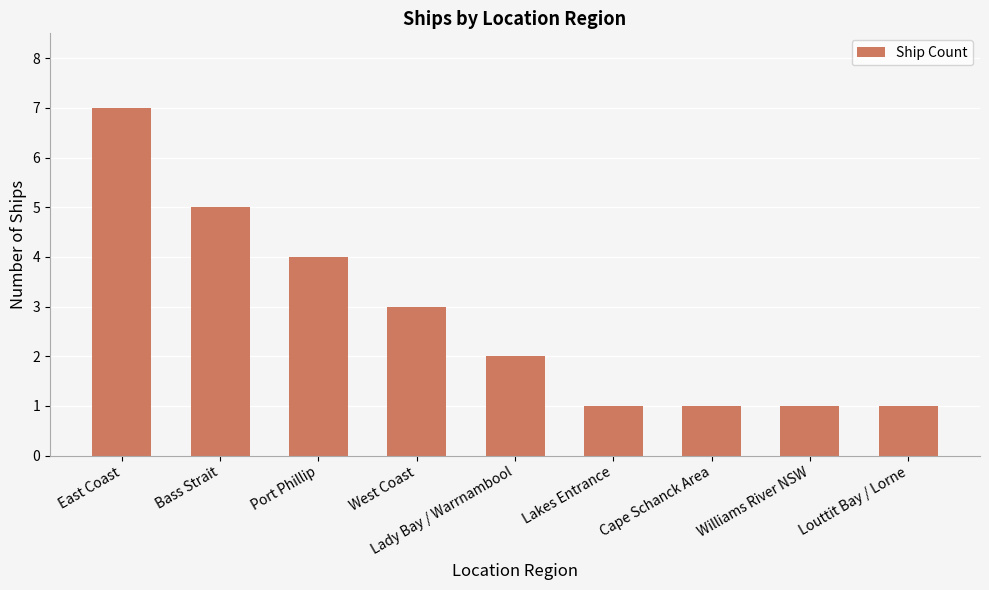

Reading right to left, list all the values displayed in this chart.

1	1	1	1	2	3	4	5	7